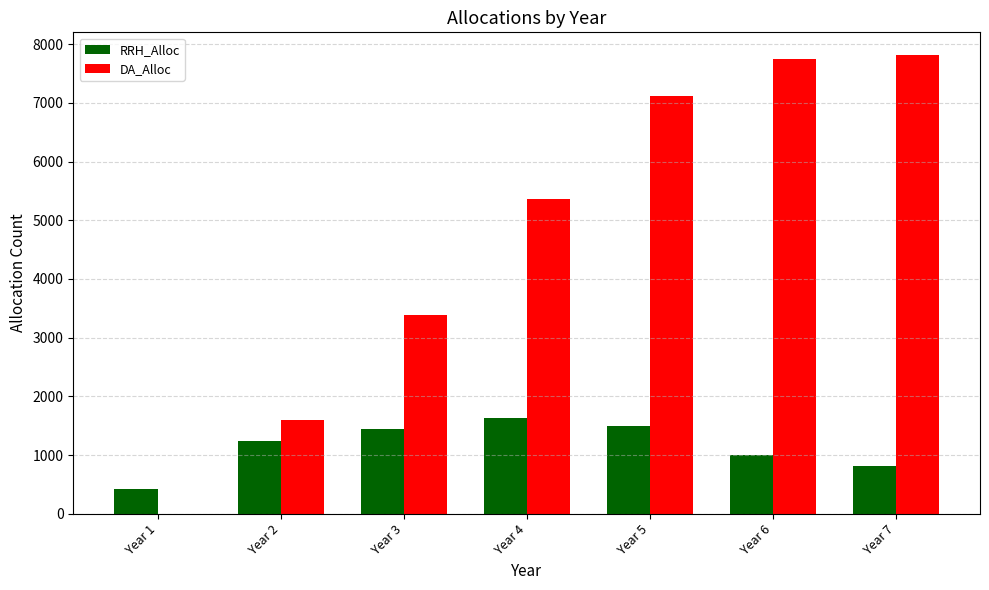

Are the bars horizontal?

No